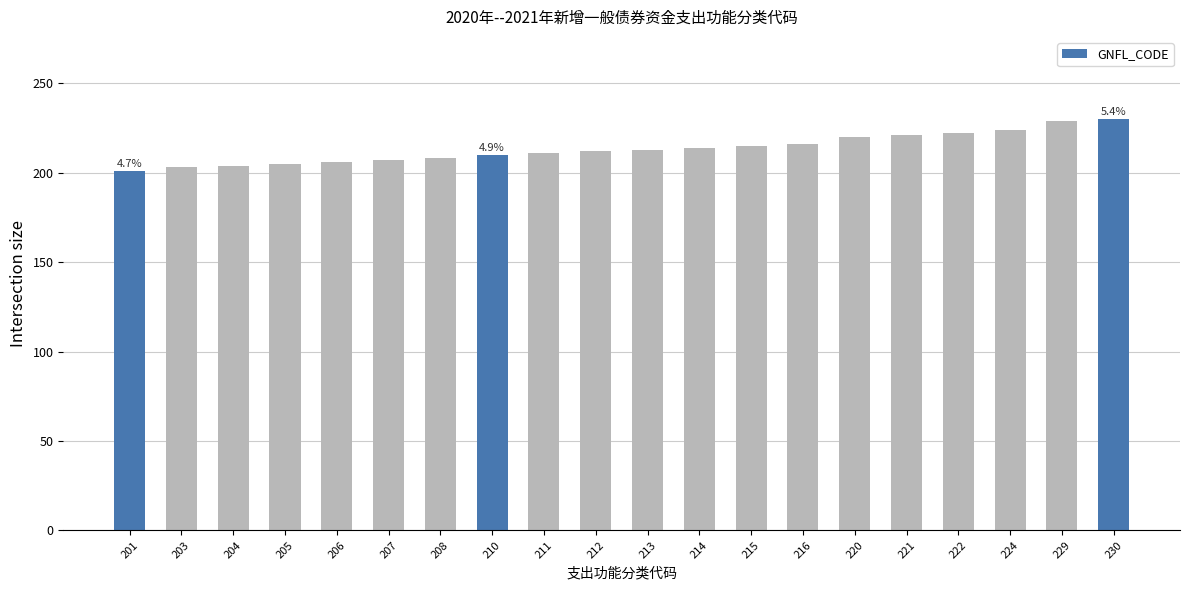

Is it true that the value at 221 is 372?

False